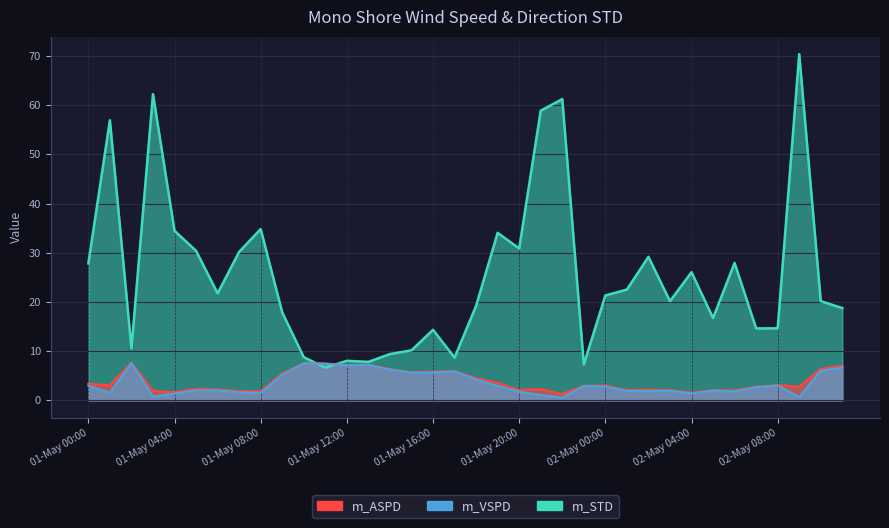

Between 01-May 10:00 and 01-May 18:00, which series saw the biggest shift?

m_STD